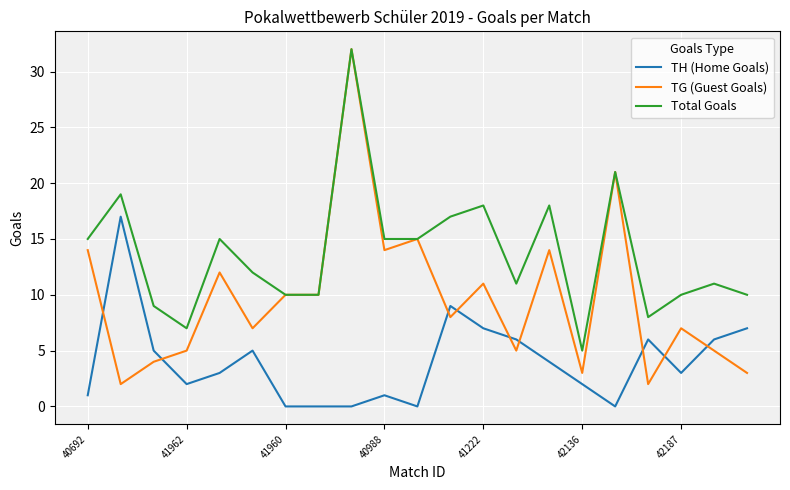

What is the greatest value displayed?

32